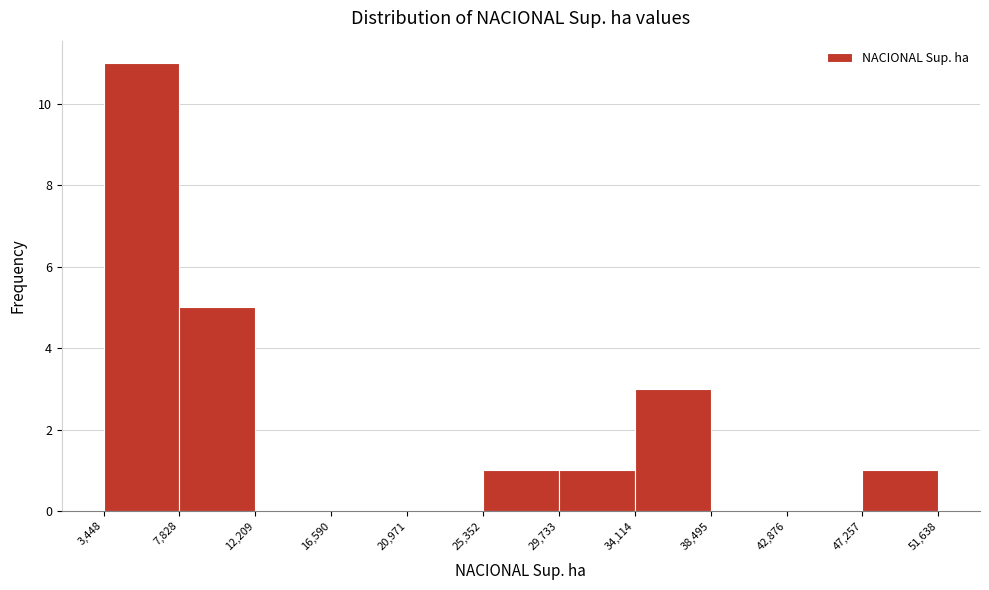

Reading left to right, transcribe this chart: for each bar, give the range it covers on the x-axis and its height. The values are not printed on the chart, so give them approximately, as read against the axis.

3,448 to 7,828: 11
7,828 to 12,209: 5
12,209 to 16,590: 0
16,590 to 20,971: 0
20,971 to 25,352: 0
25,352 to 29,733: 1
29,733 to 34,114: 1
34,114 to 38,495: 3
38,495 to 42,876: 0
42,876 to 47,257: 0
47,257 to 51,638: 1